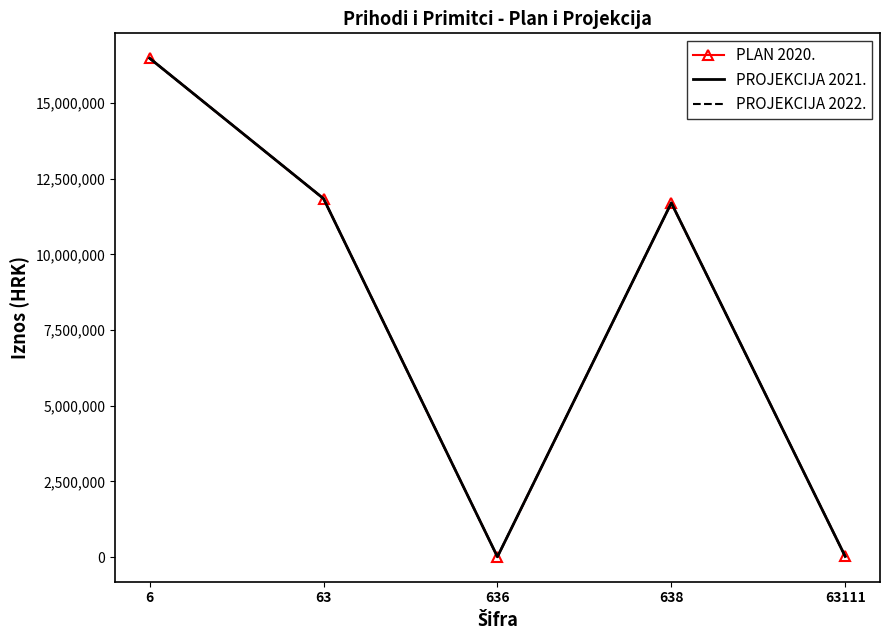

True or false: PROJEKCIJA 2021. and PROJEKCIJA 2022. intersect in this chart.

False